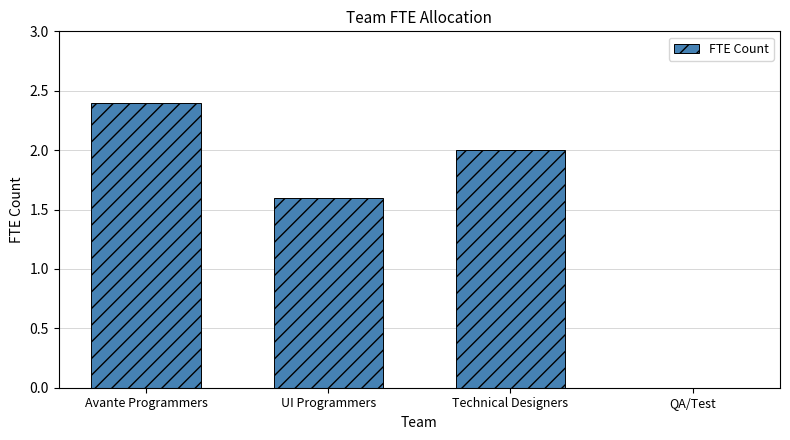

Which has a higher value, Technical Designers or UI Programmers?

Technical Designers